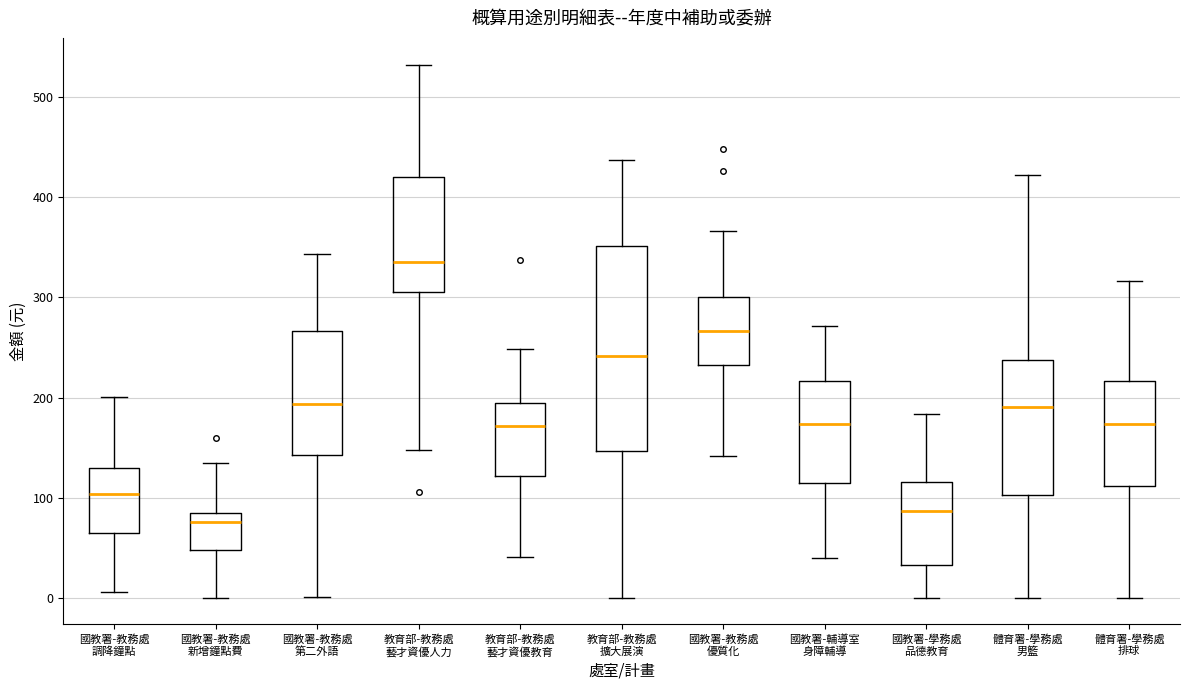

Which box has the lowest median line?

國教署-教務處 新增鐘點費